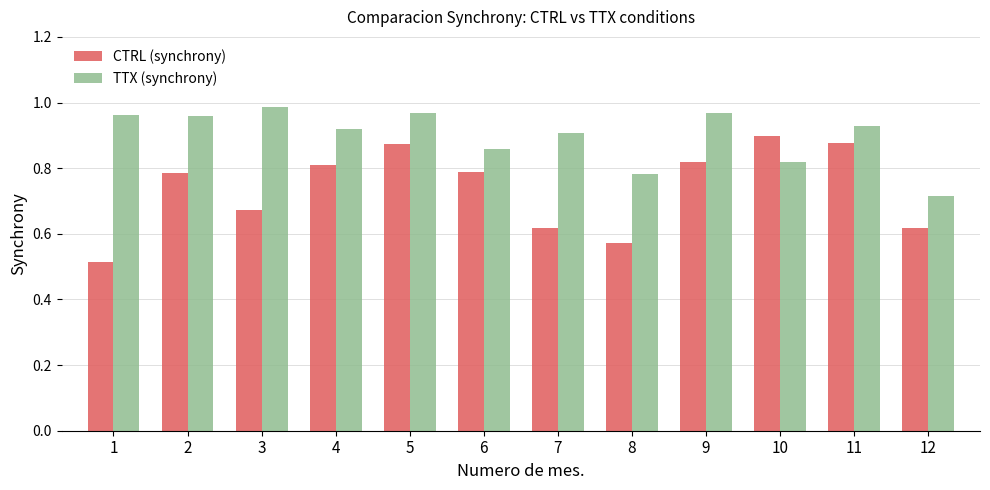

Which category has the lowest value in the TTX (synchrony) series?

12